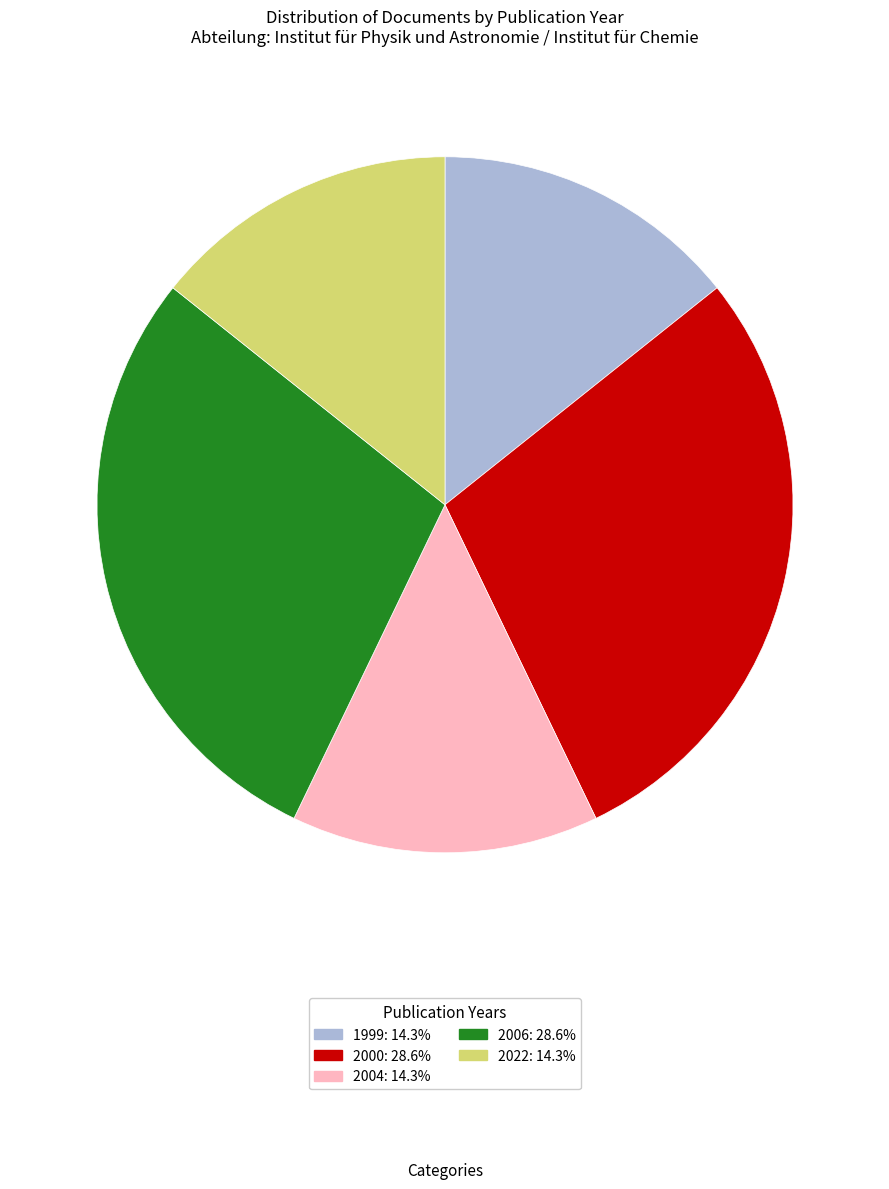

Is there any slice that represents more than half of the pie?

No